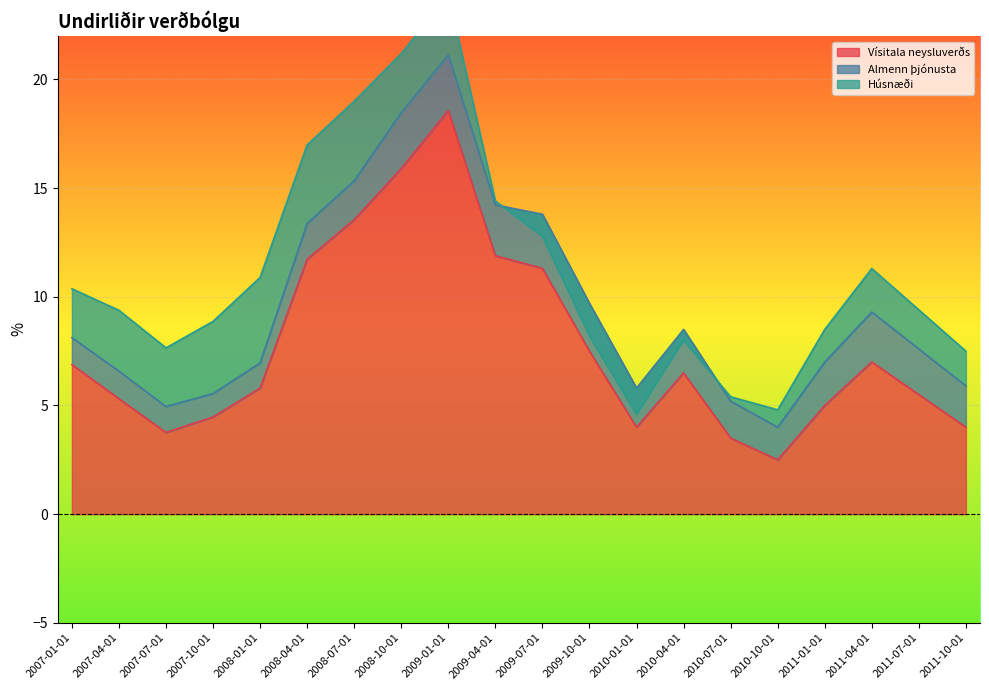

What are all the series names shown in the legend?

Vísitala neysluverðs, Almenn þjónusta, Húsnæði